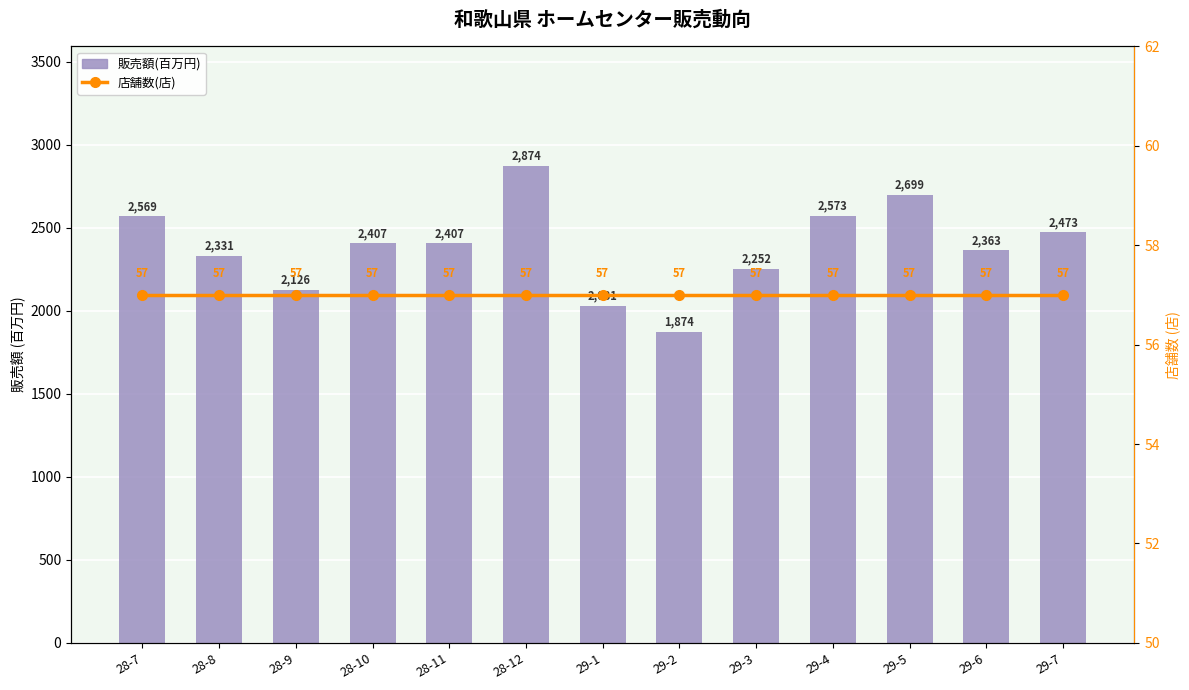

The value of 店舗数(店) at 29-1 is 57. True or false?

True